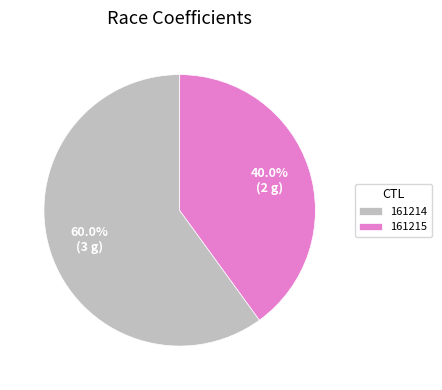

Is it true that 161214 is 69% of the pie?

False